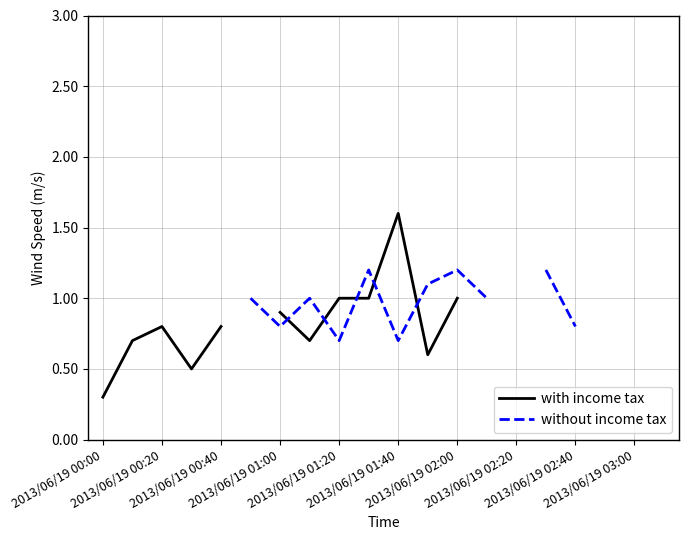

At which category is the sum across all series the highest?

2013/06/19 01:40